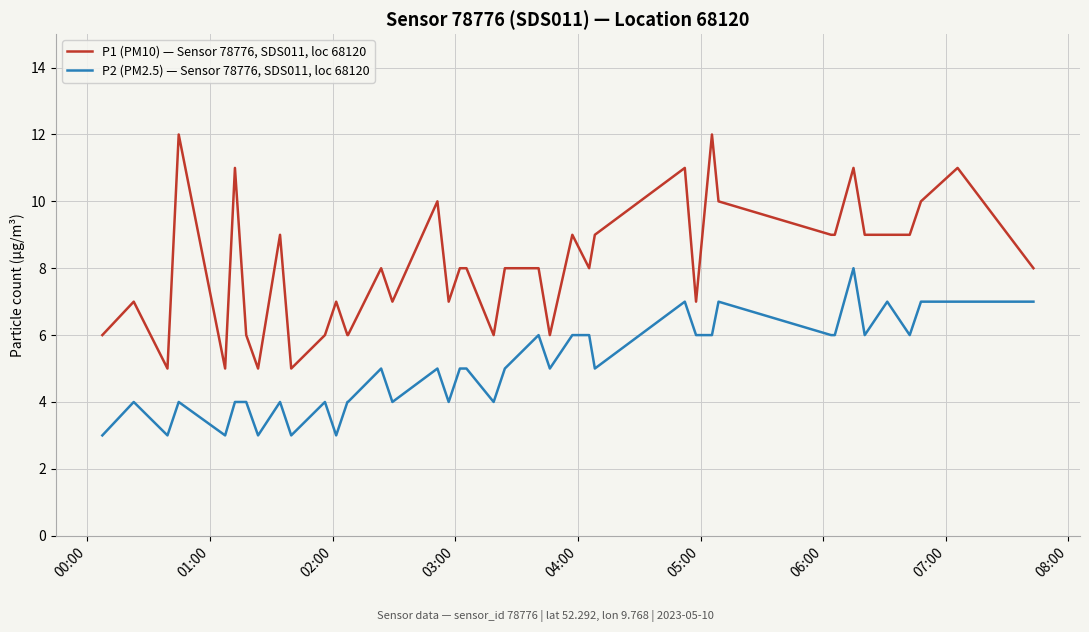

What is the difference between the maximum and minimum values in the P2 (PM2.5) — Sensor 78776, SDS011, loc 68120 series?

5